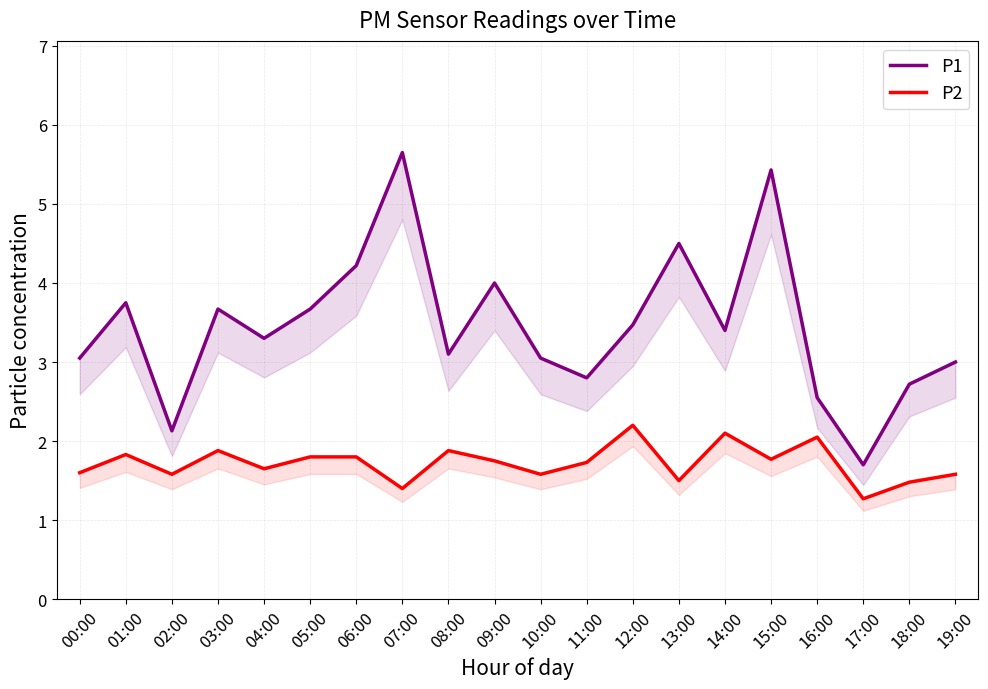

True or false: P2 and P1 cross at least once.

False